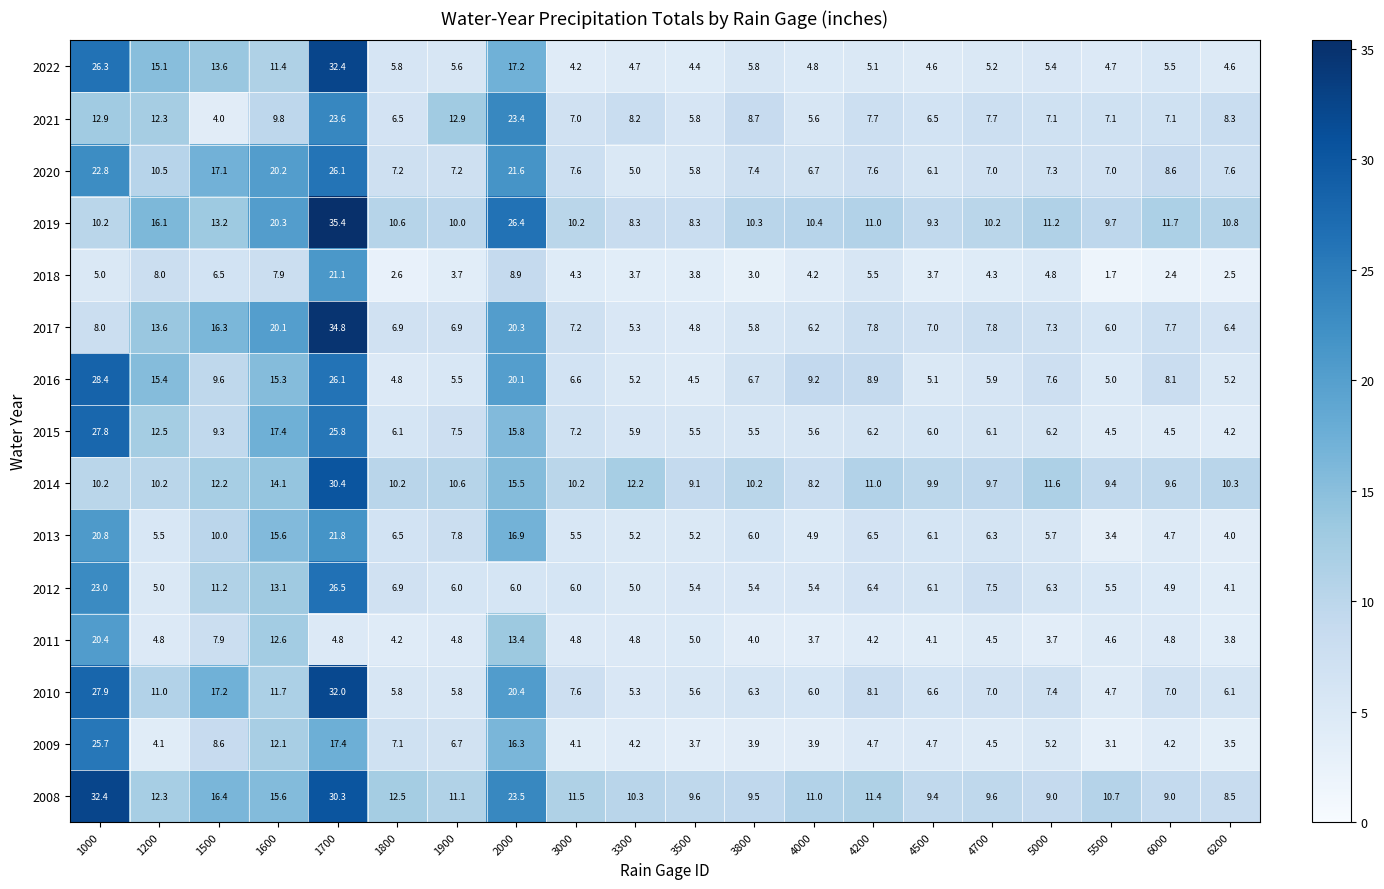

Count the number of categories in the chart.

20